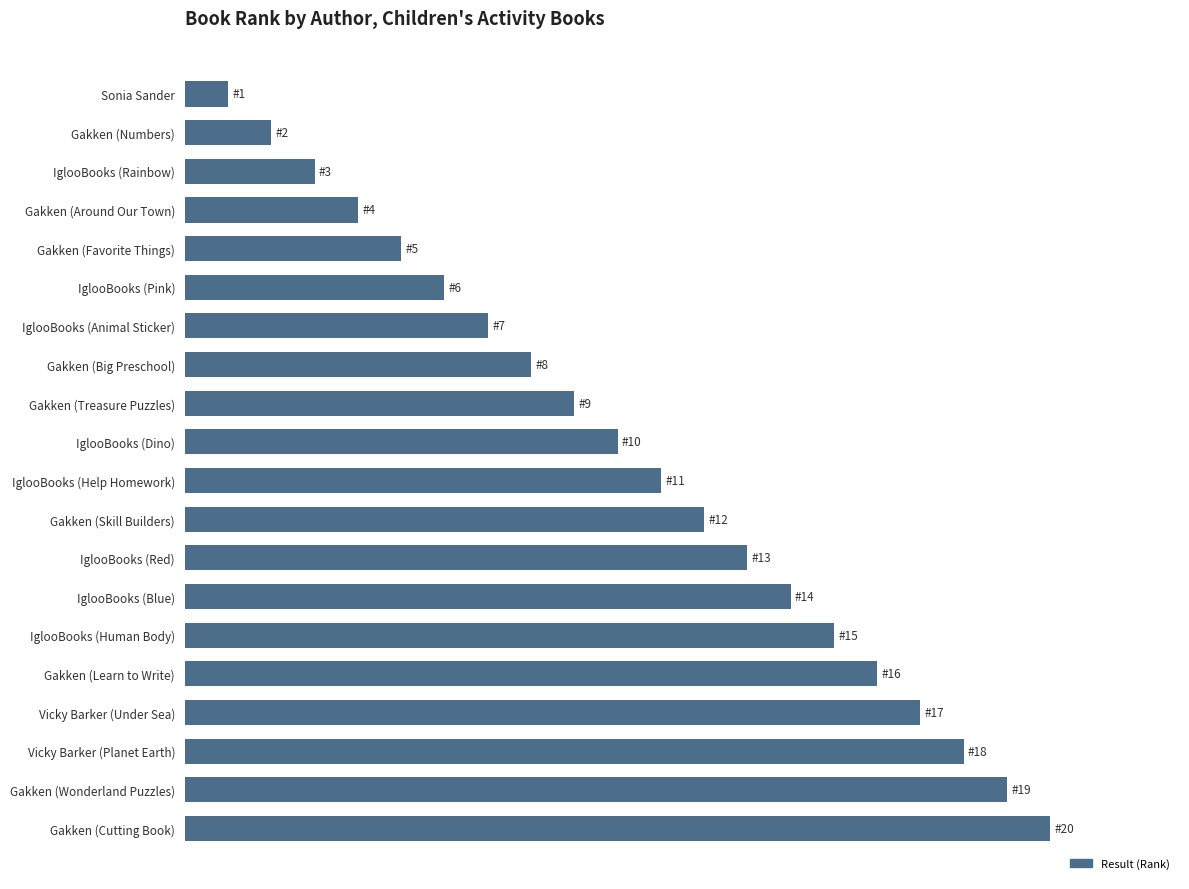

Does the chart contain any negative values?

No